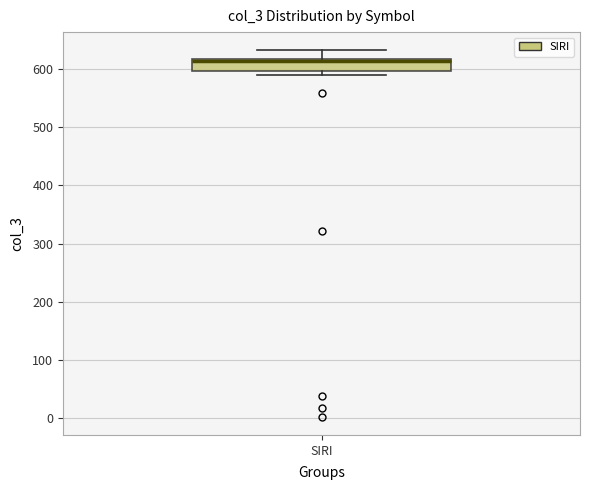

Transcribe this box plot: give where the median line is, the range the box spans, and where the two whiskers end, as read against the y-axis. The values are not printed on the chart, so give them approximately, as read against the axis.

median 610, box 600 to 620, whiskers 590 to 630